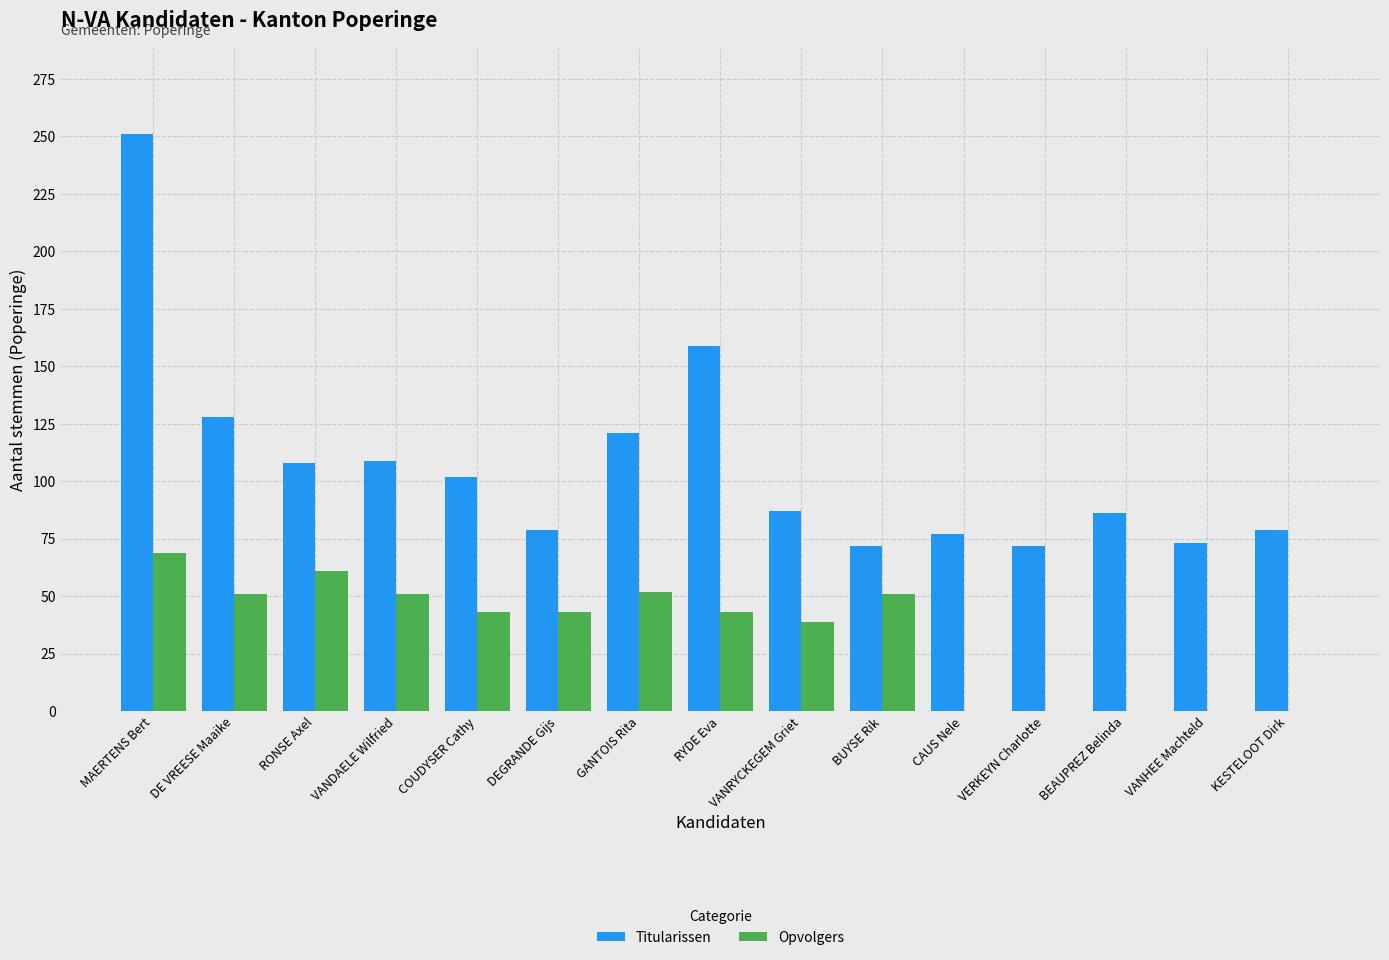

What is the sum of all Titularissen values?

1603